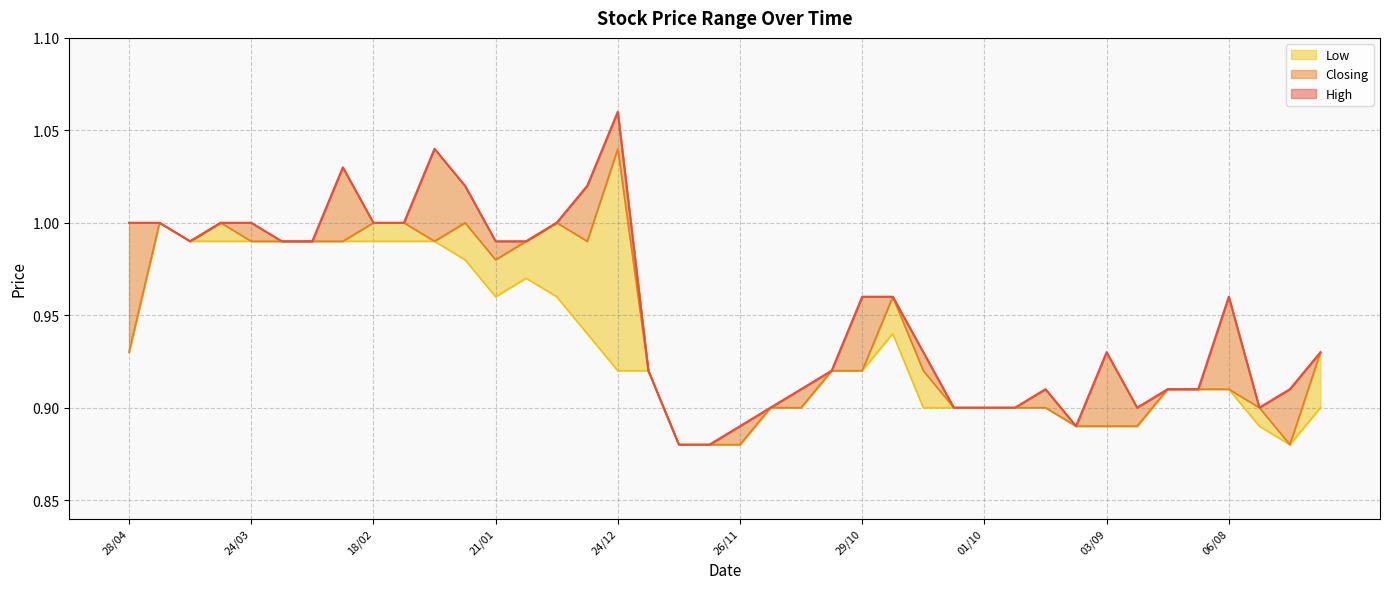

Where is the first local minimum for Closing?

14/04